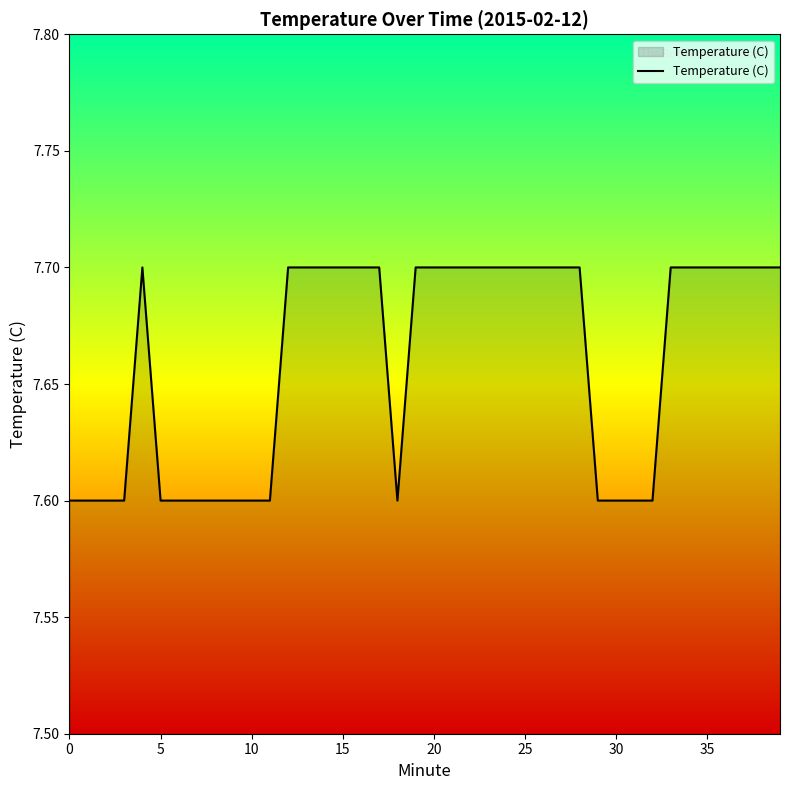

What is the greatest value displayed?

7.7